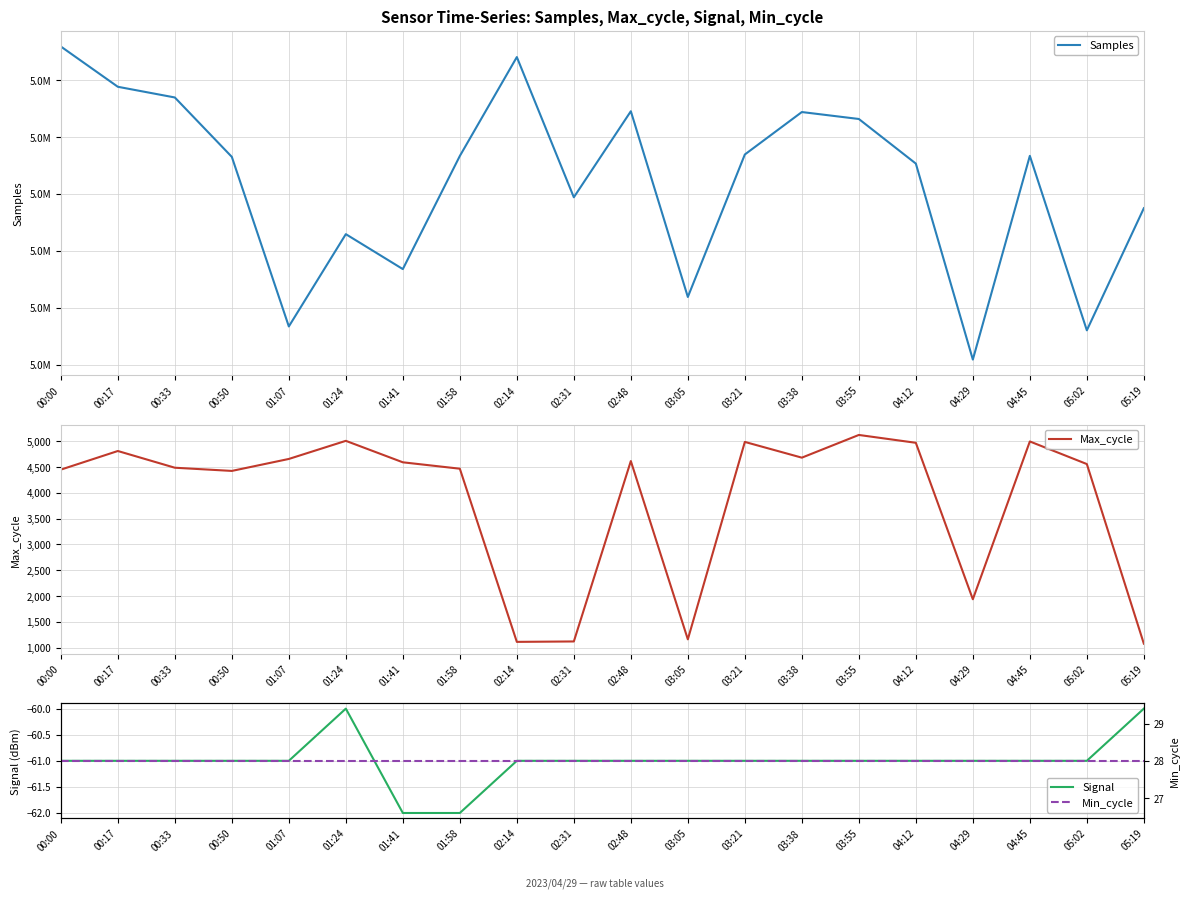

Reading right to left, extract all data points from this chart.

Samples: 5049875	5048802	5050335	5048545	5050267	5050659	5050720	5050347	5049095	5050727	5049971	5051203	5050334	5049340	5049647	5048836	5050326	5050848	5050942	5051296
Max_cycle: 1077	4558	4996	1938	4970	5122	4682	4987	1161	4616	1120	1112	4468	4592	5008	4657	4425	4487	4811	4450
Signal: -60	-61	-61	-61	-61	-61	-61	-61	-61	-61	-61	-61	-62	-62	-60	-61	-61	-61	-61	-61
Min_cycle: 28	28	28	28	28	28	28	28	28	28	28	28	28	28	28	28	28	28	28	28